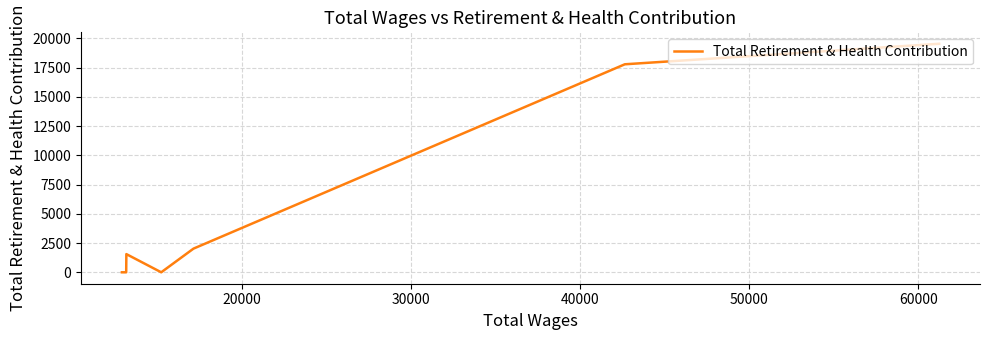

What is the difference between the maximum and minimum values?

19539